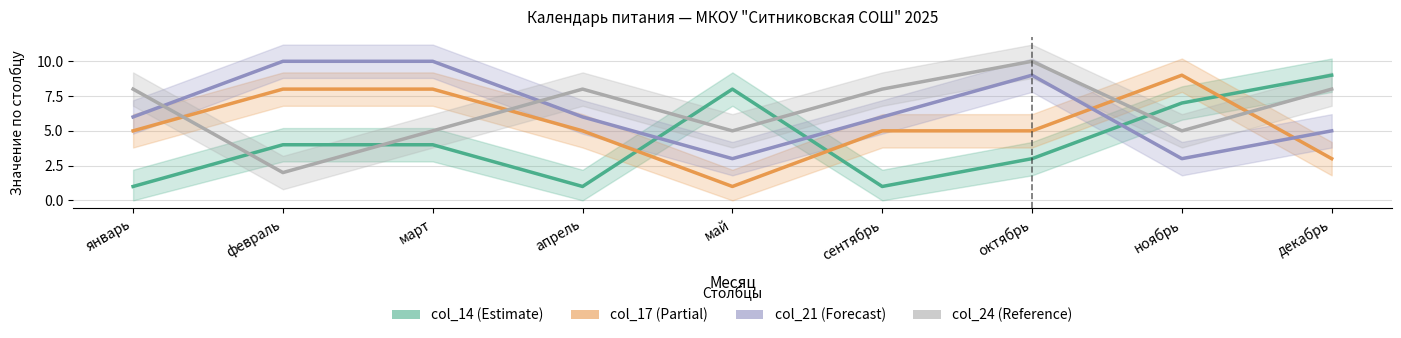

Is it true that col_24 equals 5 at май?

True